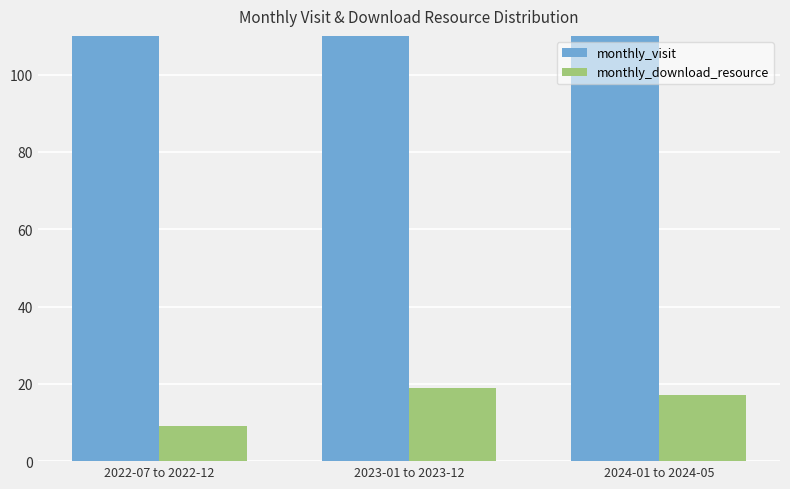

Where is monthly_download_resource nearest to the value 14?

2024-01 to 2024-05